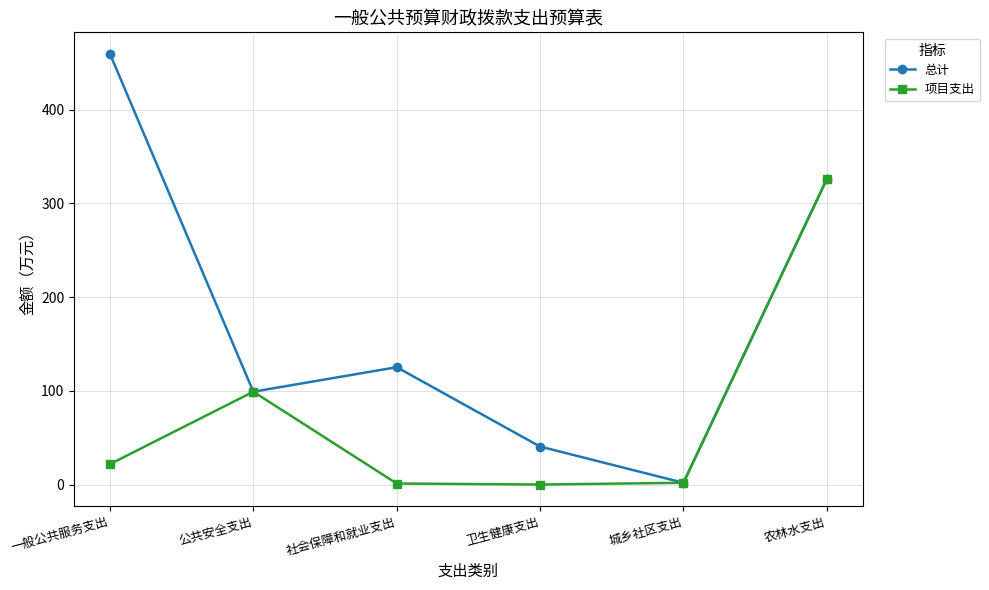

What is the difference between the maximum and second lowest values in the 项目支出 series?

324.6